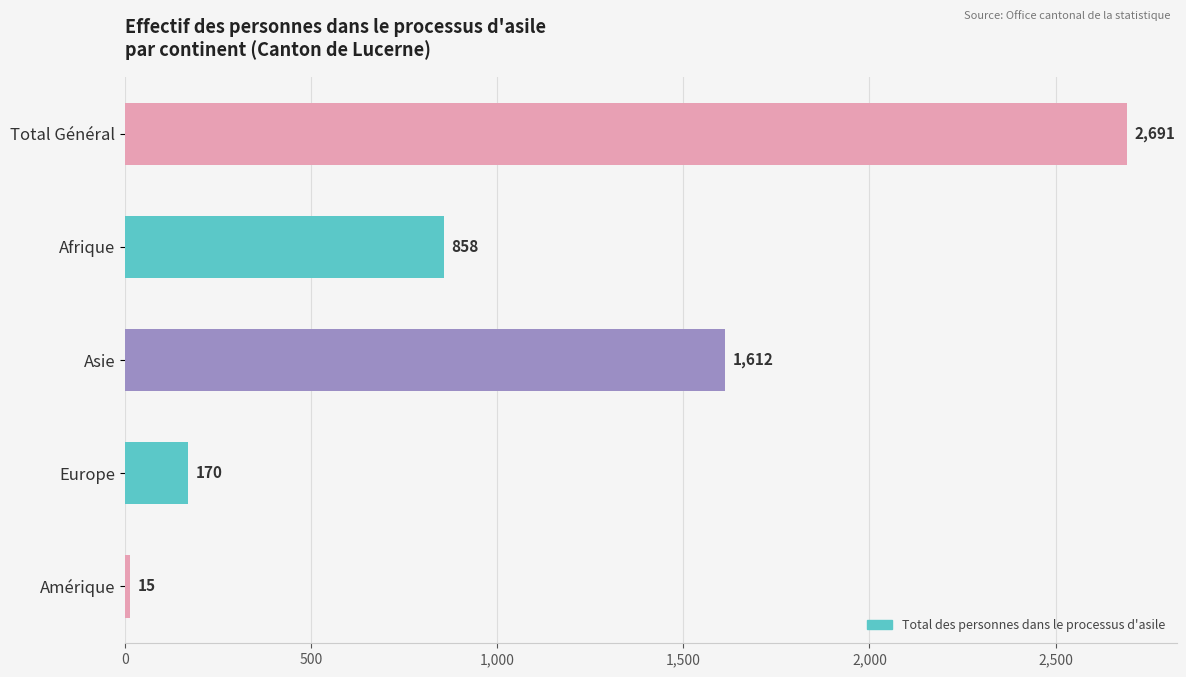

What is the difference between the maximum and second lowest values?

2521